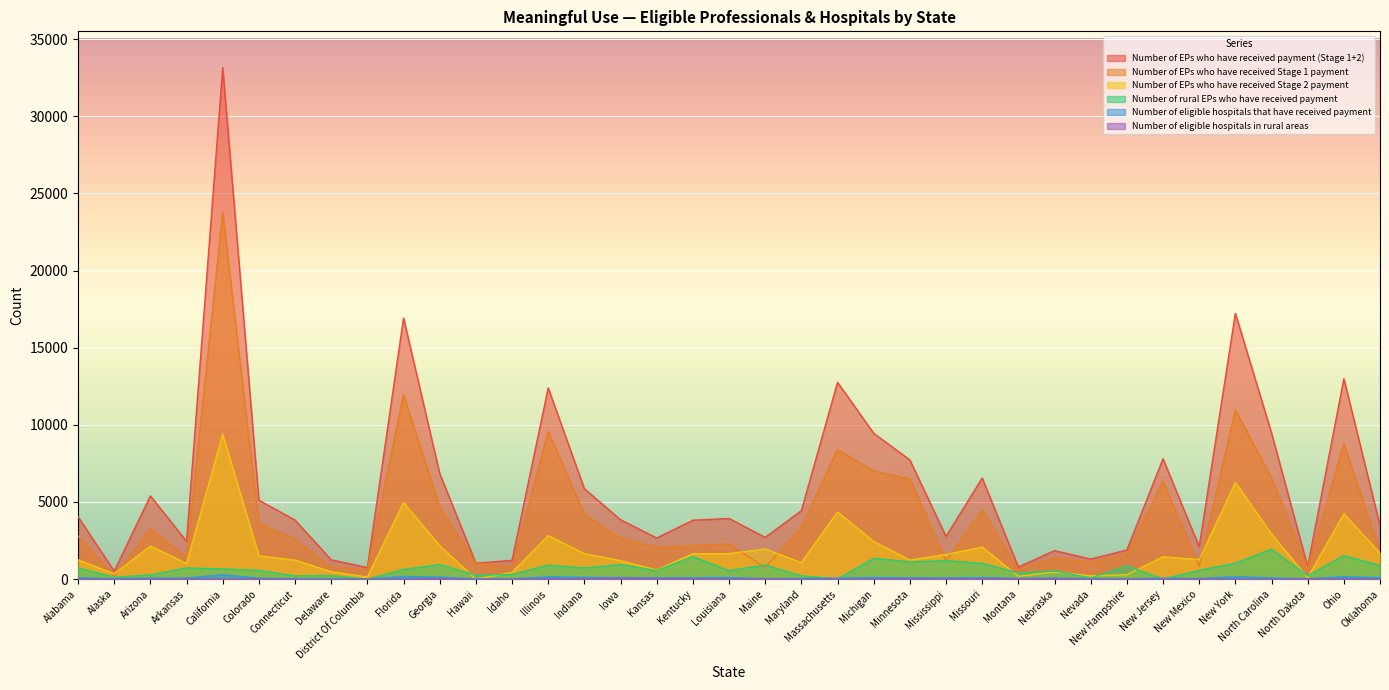

Reading right to left, extract all data points from this chart.

Number of EPs who have received payment (Stage 1+2): Oklahoma=3471	Ohio=12991	North Dakota=804	North Carolina=9473	New York=17225	New Mexico=2103	New Jersey=7801	New Hampshire=1886	Nevada=1302	Nebraska=1846	Montana=783	Missouri=6553	Mississippi=2770	Minnesota=7726	Michigan=9452	Massachusetts=12755	Maryland=4434	Maine=2704	Louisiana=3932	Kentucky=3816	Kansas=2665	Iowa=3849	Indiana=5861	Illinois=12394	Idaho=1216	Hawaii=1034	Georgia=6847	Florida=16919	District Of Columbia=745	Delaware=1252	Connecticut=3827	Colorado=5115	California=33147	Arkansas=2452	Arizona=5396	Alaska=512	Alabama=4047
Number of EPs who have received Stage 1 payment: Oklahoma=1786	Ohio=8756	North Dakota=707	North Carolina=6550	New York=10962	New Mexico=841	New Jersey=6350	New Hampshire=1603	Nevada=1089	Nebraska=1385	Montana=598	Missouri=4475	Mississippi=1175	Minnesota=6490	Michigan=7007	Massachusetts=8400	Maryland=3368	Maine=749	Louisiana=2282	Kentucky=2171	Kansas=2070	Iowa=2655	Indiana=4211	Illinois=9570	Idaho=778	Hawaii=1031	Georgia=4676	Florida=11961	District Of Columbia=607	Delaware=773	Connecticut=2599	Colorado=3607	California=23761	Arkansas=1438	Arizona=3254	Alaska=174	Alabama=2800
Number of EPs who have received Stage 2 payment: Oklahoma=1685	Ohio=4235	North Dakota=97	North Carolina=2923	New York=6263	New Mexico=1262	New Jersey=1451	New Hampshire=283	Nevada=213	Nebraska=461	Montana=185	Missouri=2078	Mississippi=1595	Minnesota=1236	Michigan=2445	Massachusetts=4355	Maryland=1066	Maine=1955	Louisiana=1650	Kentucky=1645	Kansas=595	Iowa=1194	Indiana=1650	Illinois=2824	Idaho=438	Hawaii=3	Georgia=2171	Florida=4958	District Of Columbia=138	Delaware=479	Connecticut=1228	Colorado=1508	California=9386	Arkansas=1014	Arizona=2142	Alaska=338	Alabama=1247
Number of rural EPs who have received payment: Oklahoma=889	Ohio=1523	North Dakota=219	North Carolina=1939	New York=1035	New Mexico=567	New Jersey=0	New Hampshire=855	Nevada=72	Nebraska=534	Montana=399	Missouri=1024	Mississippi=1196	Minnesota=1115	Michigan=1350	Massachusetts=17	Maryland=211	Maine=908	Louisiana=551	Kentucky=1462	Kansas=554	Iowa=943	Indiana=724	Illinois=901	Idaho=306	Hawaii=255	Georgia=945	Florida=629	District Of Columbia=0	Delaware=229	Connecticut=209	Colorado=569	California=657	Arkansas=723	Arizona=272	Alaska=127	Alabama=730
Number of eligible hospitals that have received payment: Oklahoma=98	Ohio=152	North Dakota=27	North Carolina=78	New York=158	New Mexico=36	New Jersey=58	New Hampshire=22	Nevada=22	Nebraska=70	Montana=45	Missouri=104	Mississippi=80	Minnesota=88	Michigan=104	Massachusetts=58	Maryland=42	Maine=36	Louisiana=105	Kentucky=90	Kansas=79	Iowa=107	Indiana=114	Illinois=152	Idaho=17	Hawaii=13	Georgia=129	Florida=172	District Of Columbia=2	Delaware=7	Connecticut=27	Colorado=59	California=283	Arkansas=68	Arizona=66	Alaska=19	Alabama=92
Number of eligible hospitals in rural areas: Oklahoma=22	Ohio=21	North Dakota=21	North Carolina=1	New York=5	New Mexico=12	New Jersey=0	New Hampshire=9	Nevada=4	Nebraska=42	Montana=29	Missouri=35	Mississippi=19	Minnesota=35	Michigan=17	Massachusetts=1	Maryland=4	Maine=18	Louisiana=19	Kentucky=32	Kansas=38	Iowa=68	Indiana=24	Illinois=22	Idaho=5	Hawaii=1	Georgia=38	Florida=8	District Of Columbia=0	Delaware=2	Connecticut=4	Colorado=22	California=16	Arkansas=16	Arizona=10	Alaska=6	Alabama=11